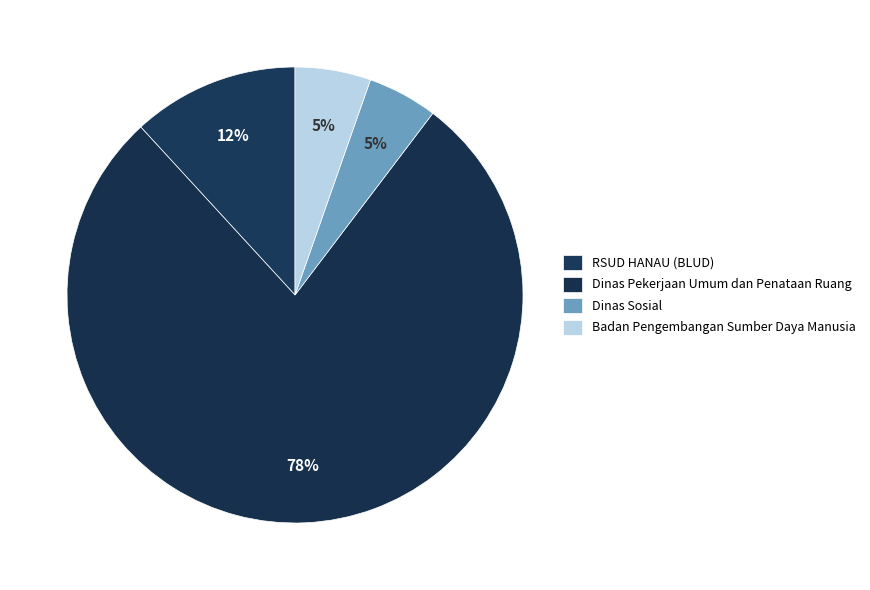

Which slice is the largest?

Dinas Pekerjaan Umum dan Penataan Ruang